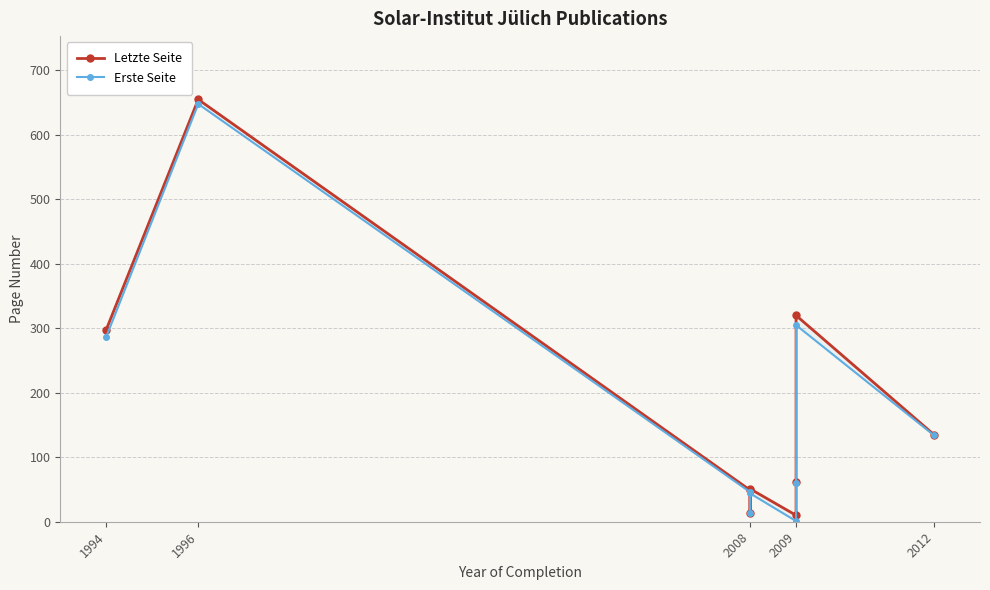

True or false: Letzte Seite has a value of 49 at 2008.

True